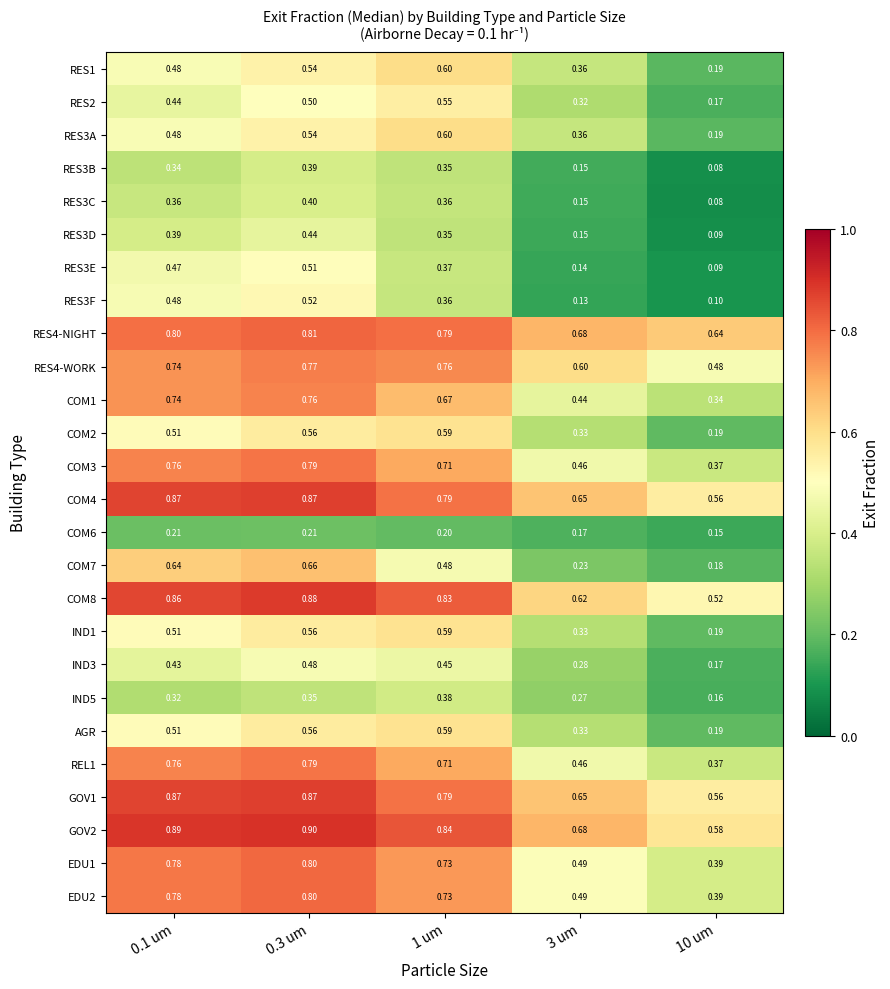

Is the value of COM2 at 1 um greater than the value of COM1 at 10 um?

Yes